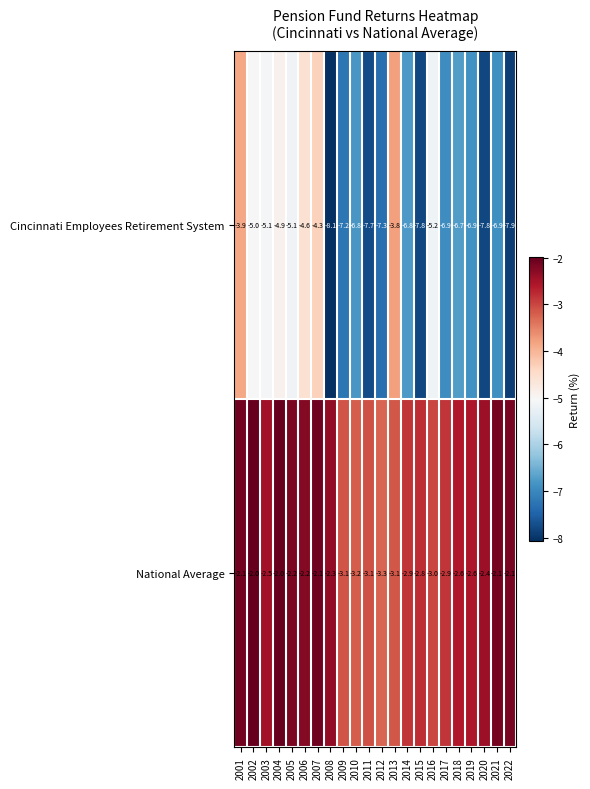

At 2008, list the series in order from smallest to largest.

Cincinnati Employees Retirement System, National Average